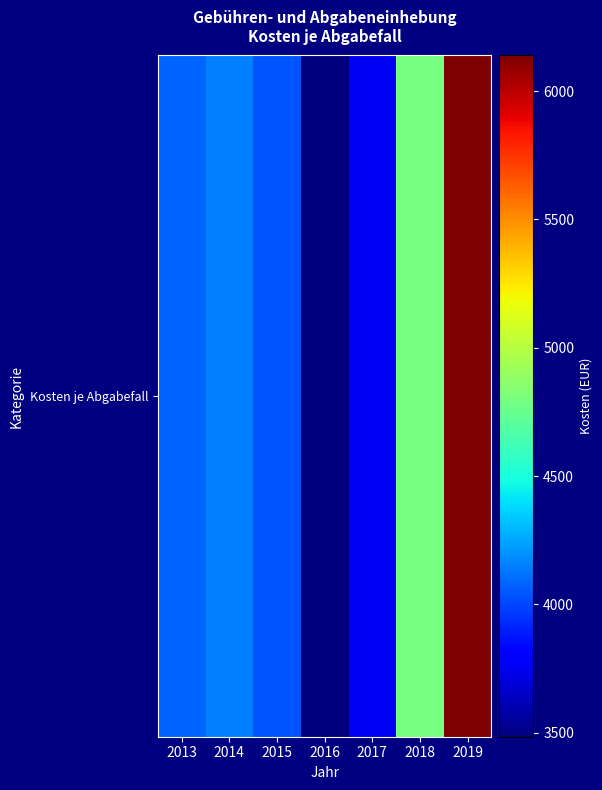

Approximately how many times larger is the value at 2019 compared to 2015?

1.5